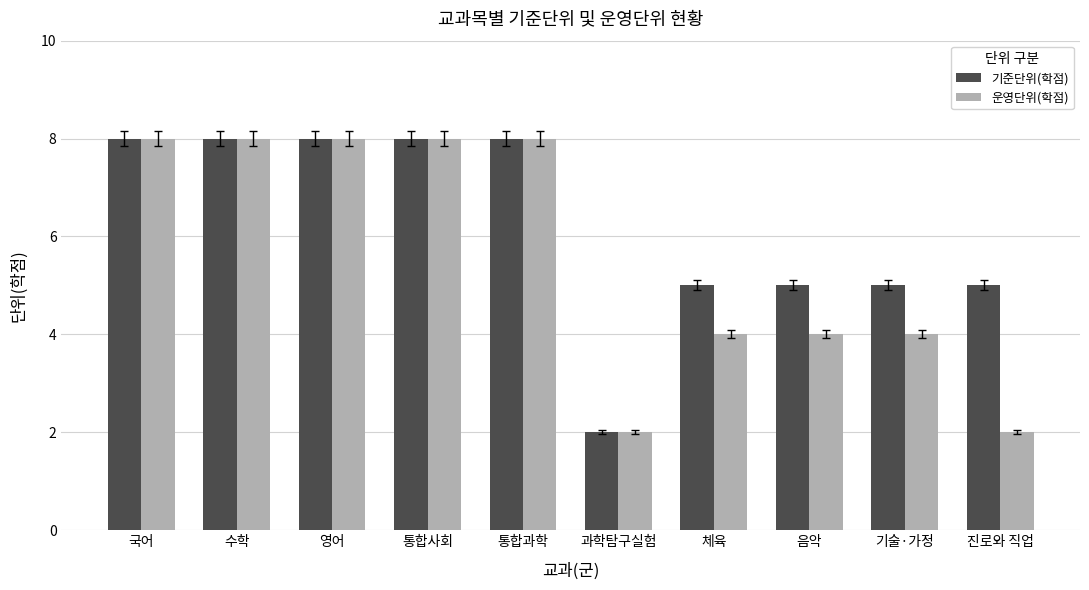

What is the sum of the 기준단위(학점) values at 음악 and 국어?

13